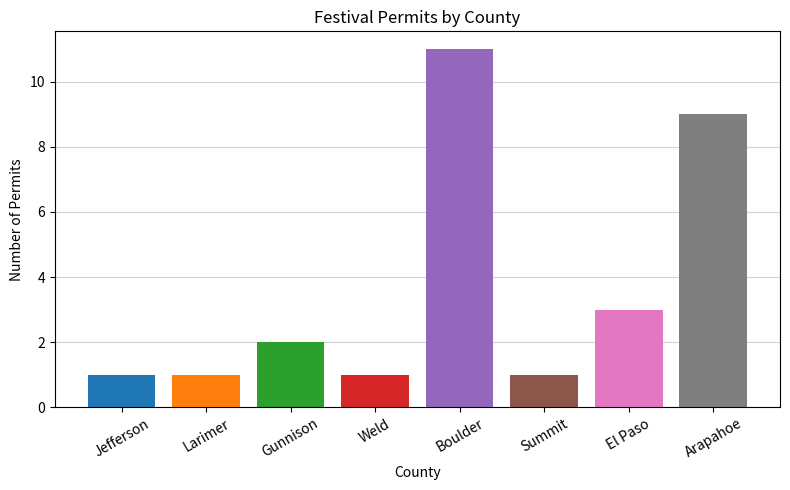

What is the maximum value shown in the chart?

11